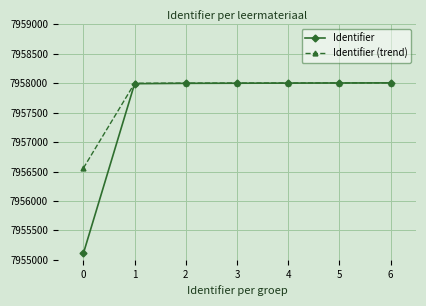

Which series has the largest range (max minus min)?

Identifier